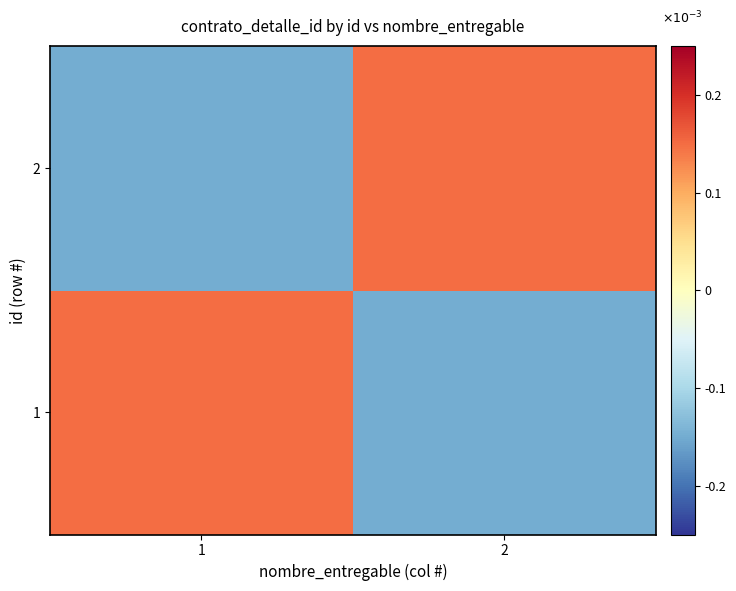

How many series are shown in this chart?

2